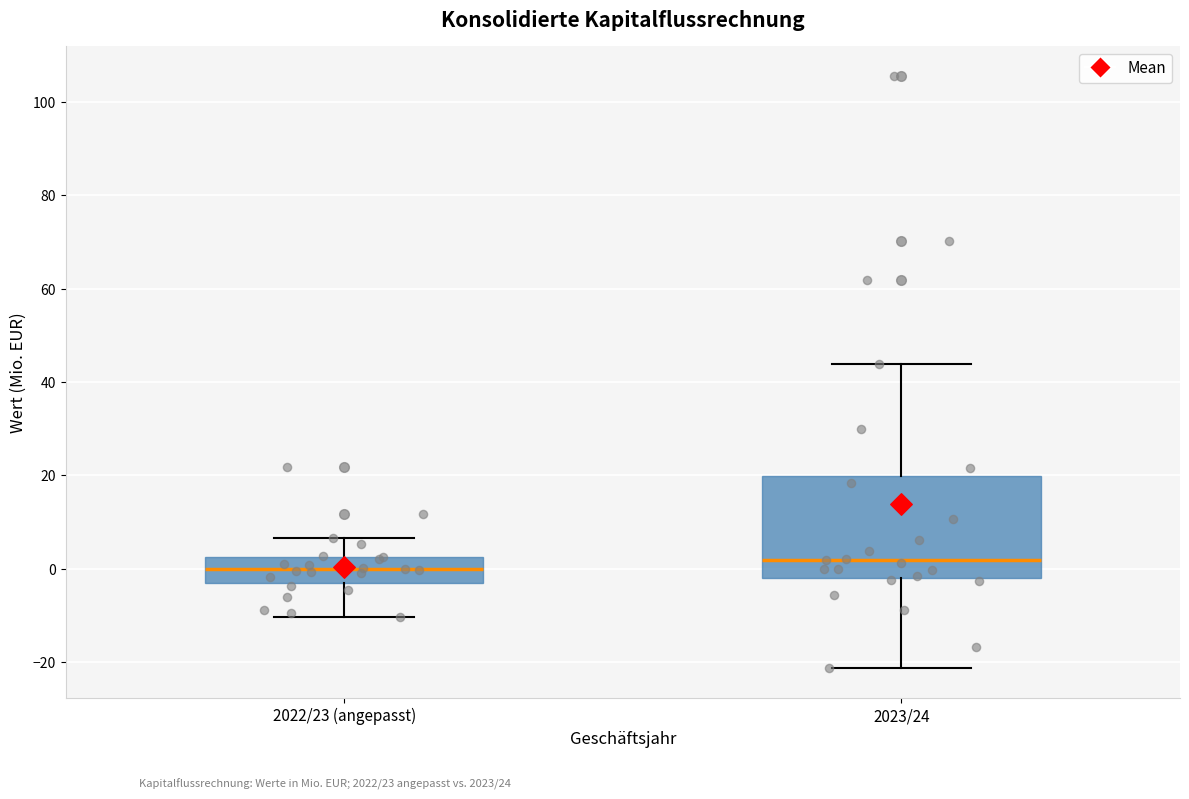

Where does the median line of the box for 2022/23 (angepasst) sit on the y-axis? The values are not printed on the chart, so give them approximately, as read against the axis.

0